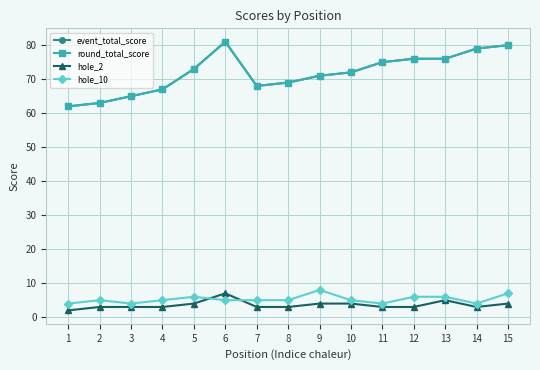

What is the value of the hole_2 point at the 14th from the left?

3